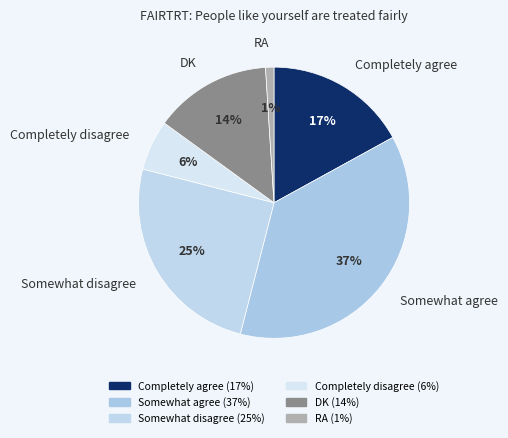

Which has a higher value, Completely disagree or Completely agree?

Completely agree